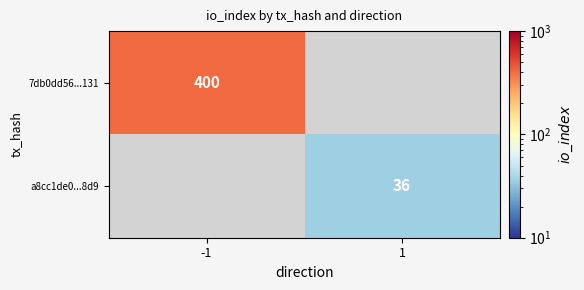

The value of a8cc1de0...8d9 at 1 is 36. True or false?

True